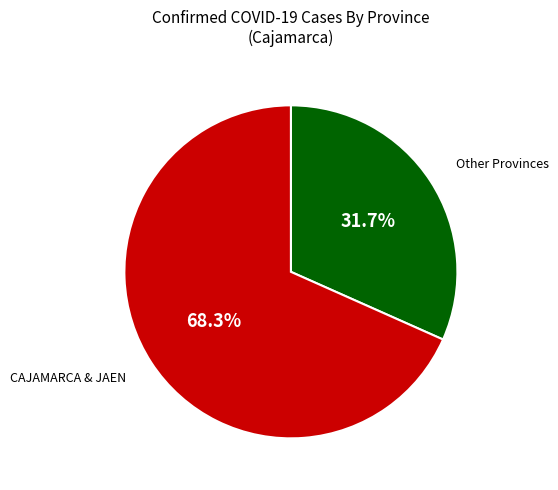

Is there a majority slice in this chart?

Yes